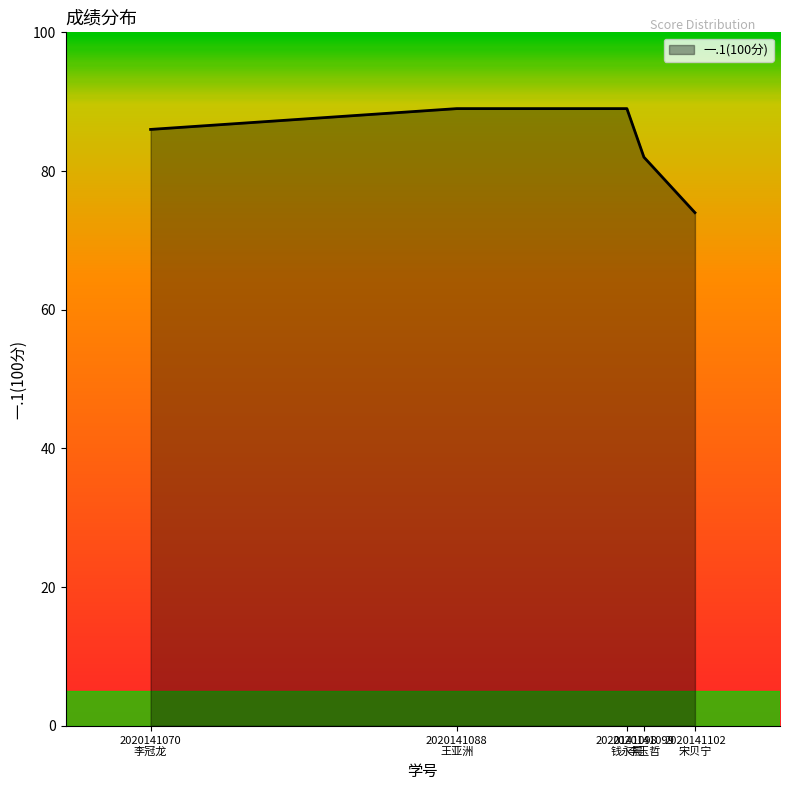

What is the sum of all values?

420